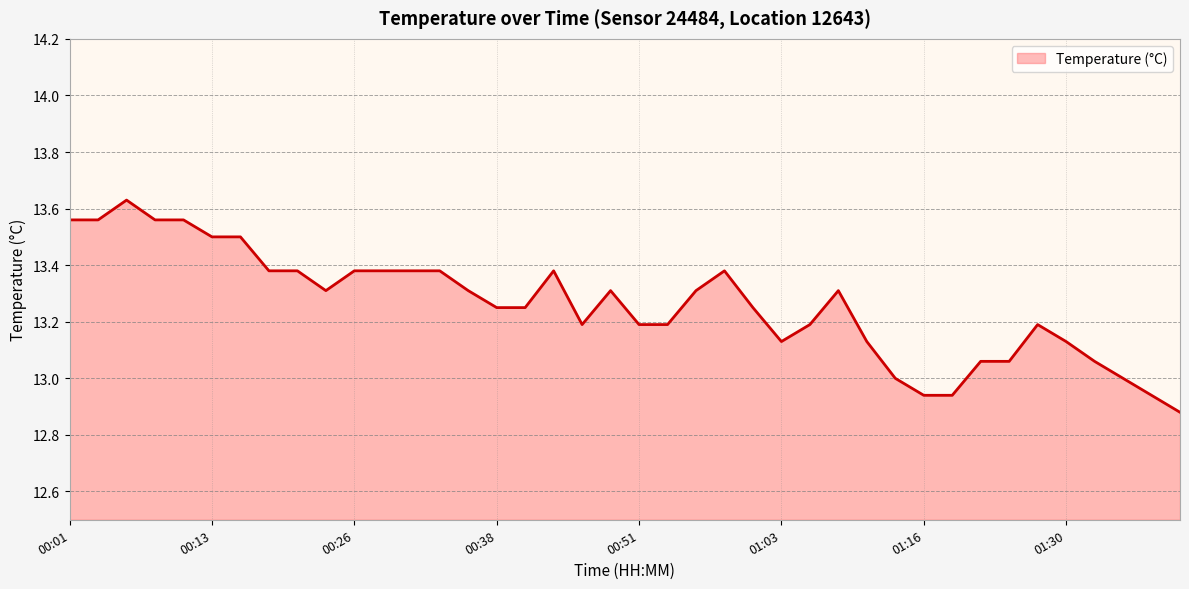

Does the chart display data point markers on the line(s)?

No